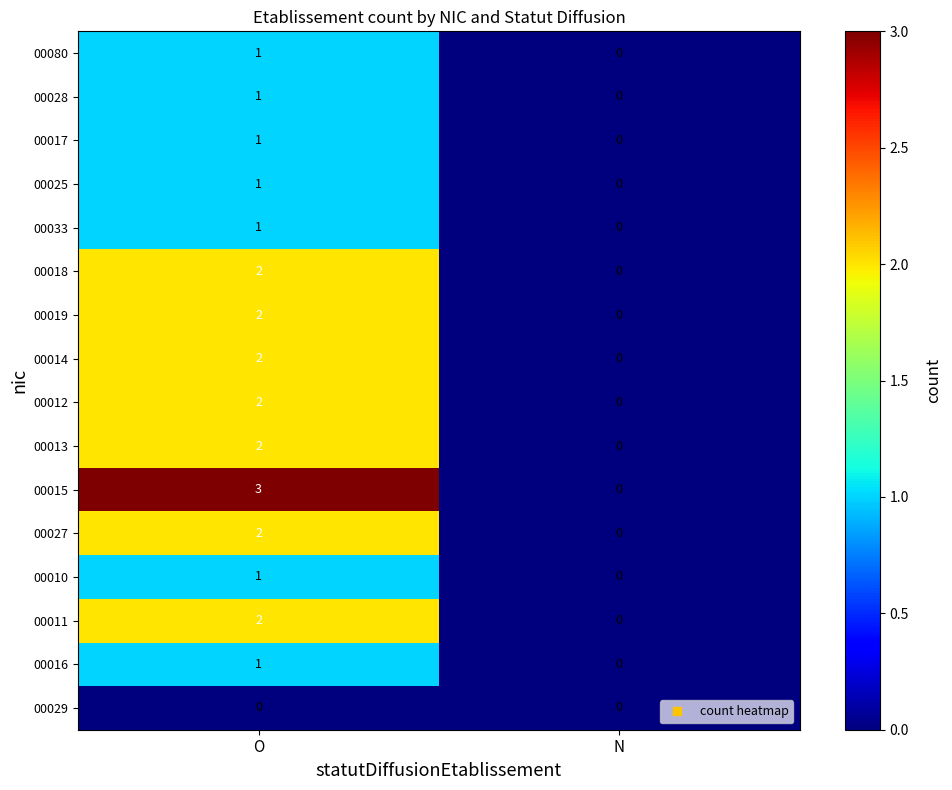

At which category is the sum across all series the highest?

O